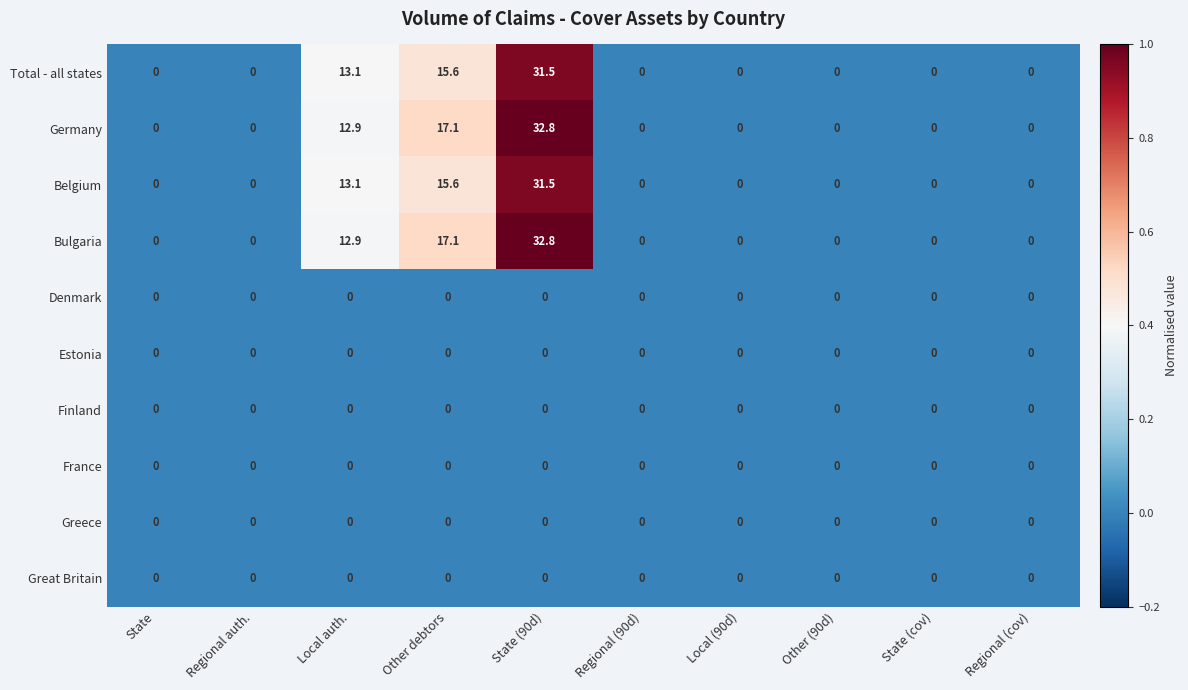

The France series shows 0.0 at Regional auth.. True or false?

True